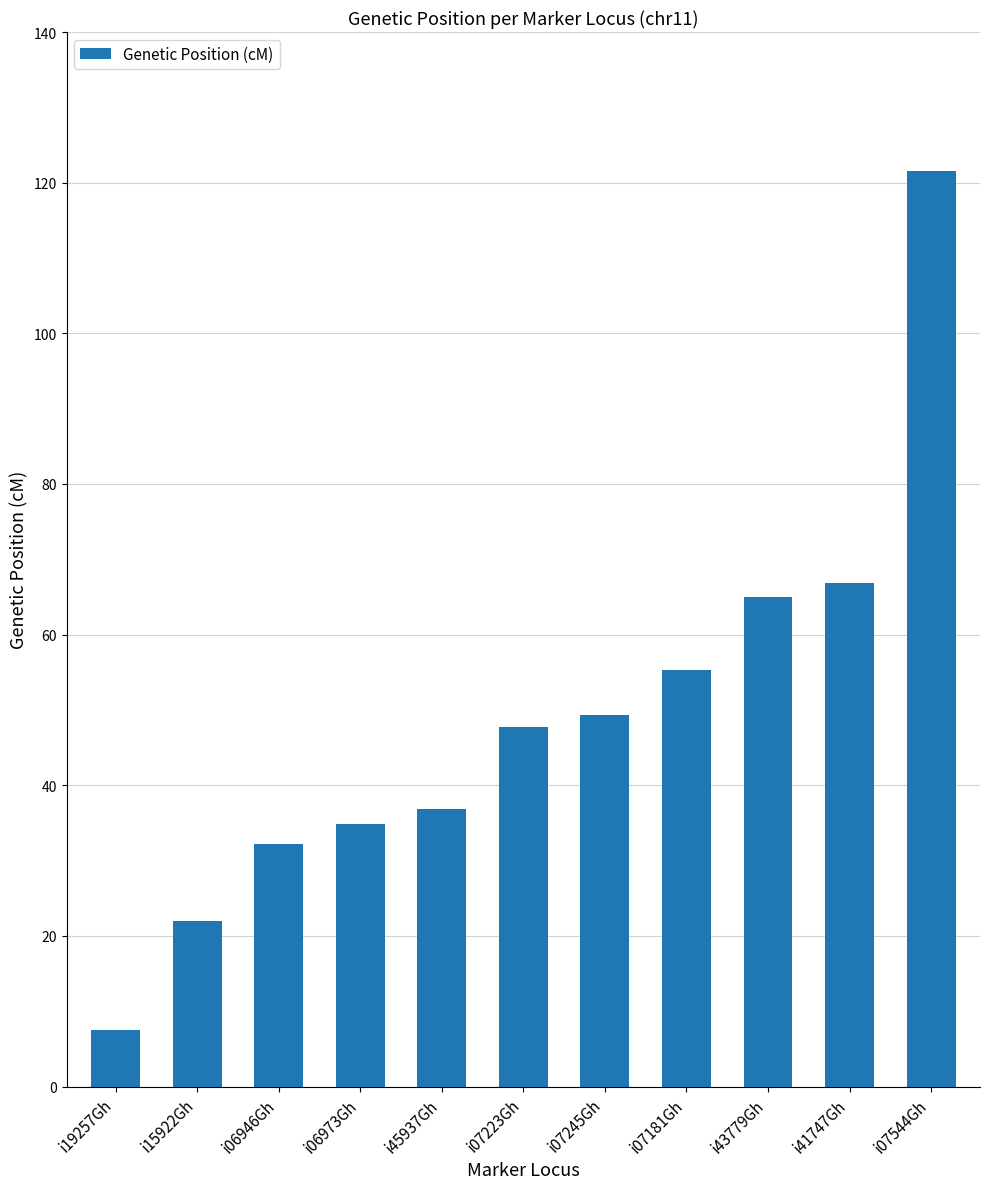

Is it true that the value at i41747Gh is 66.9?

True